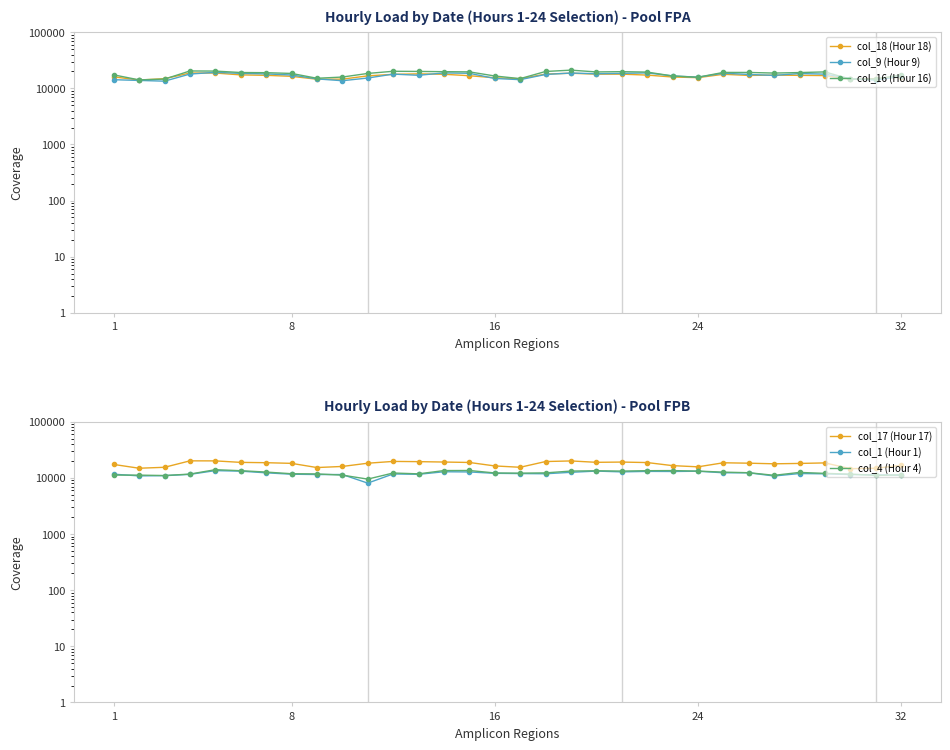

True or false: col_18 (Hour 18) and col_4 (Hour 4) cross at least once.

False